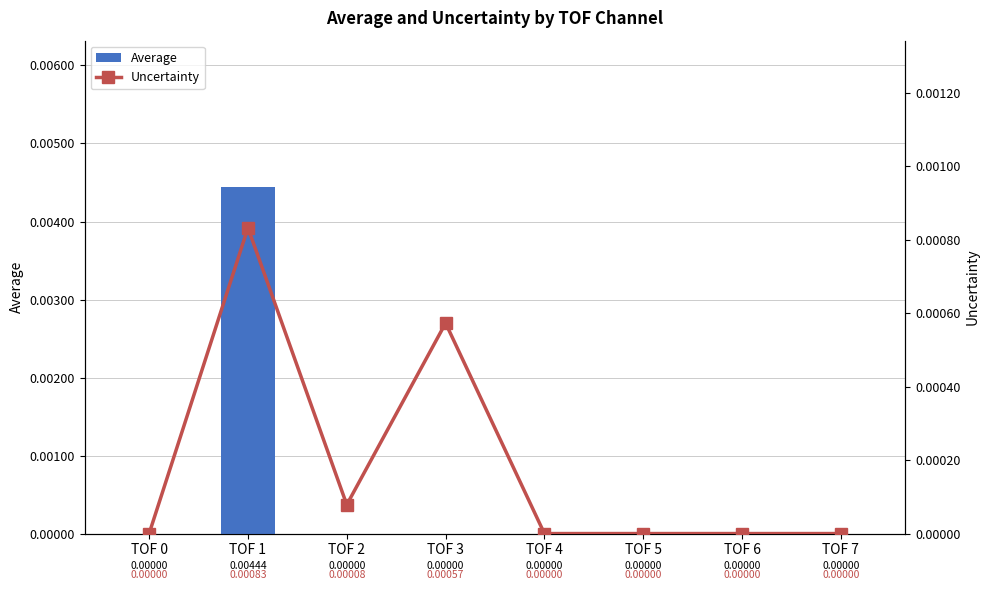

Is the value of Average at TOF 4 greater than the value of Uncertainty at TOF 1?

No